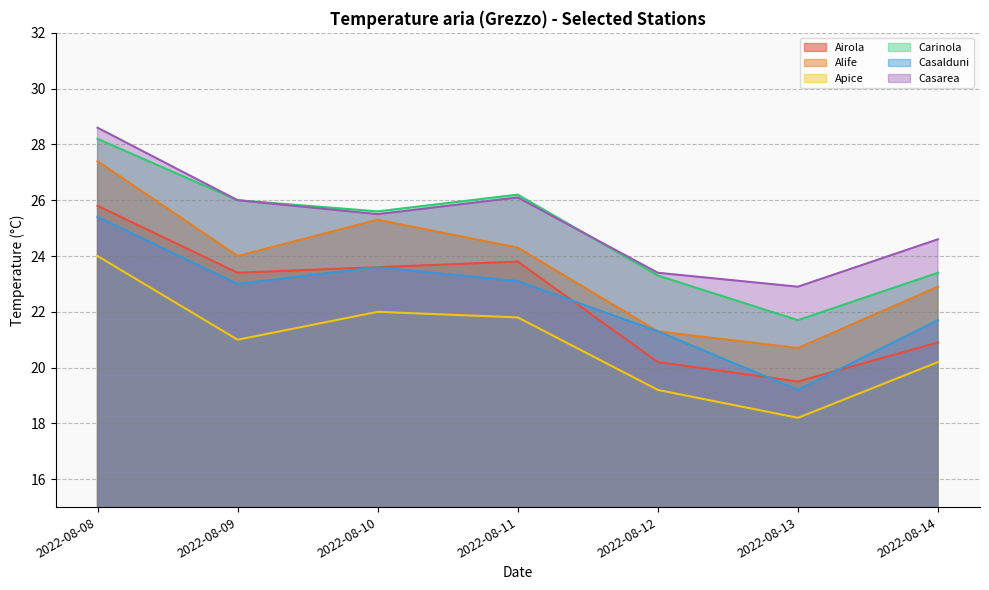

How many interior local peaks does the Alife series have?

1